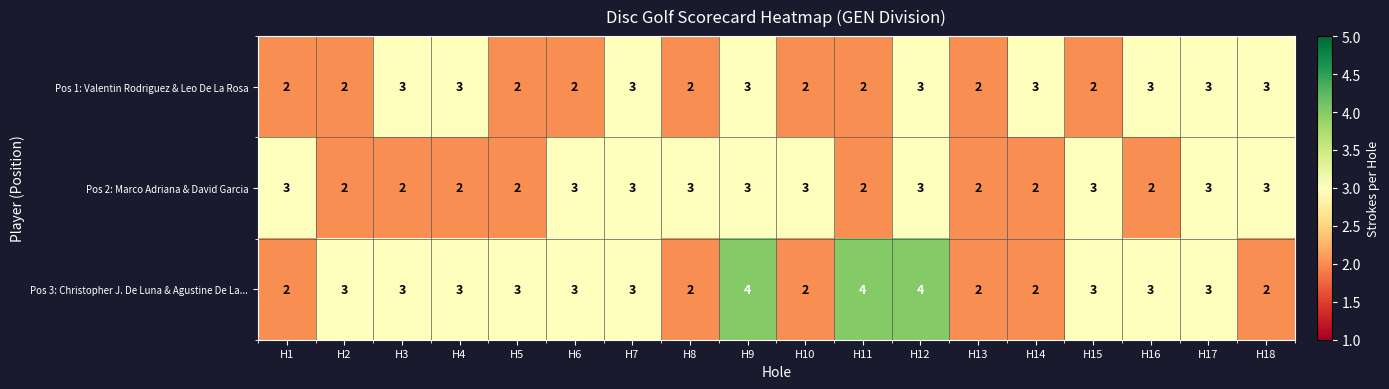

Which series has the largest range (max minus min)?

Pos 3: Christopher J. De Luna & Agustine De La...